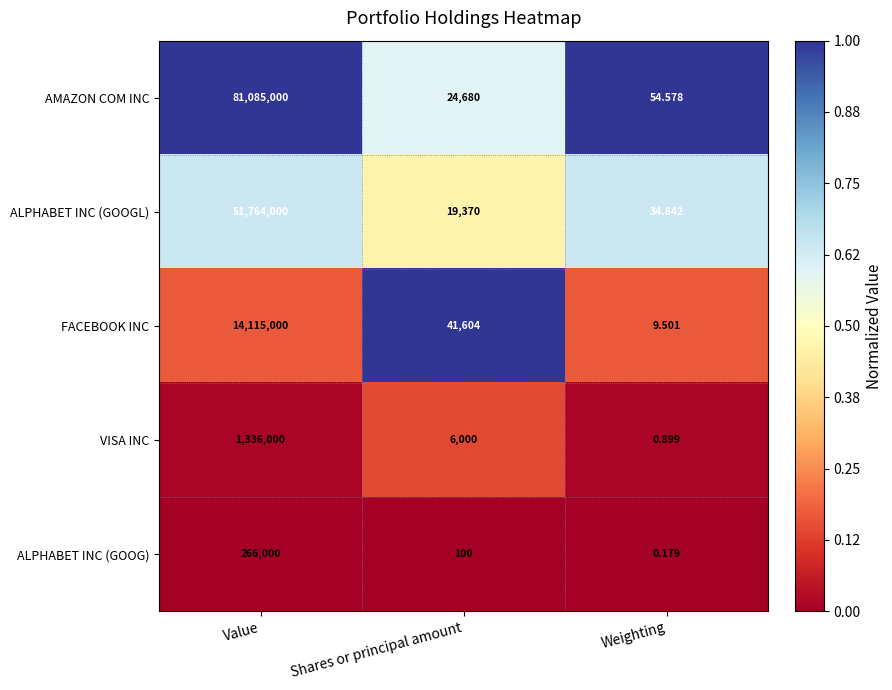

What is the spread (max minus min) of values at Weighting?

54.4